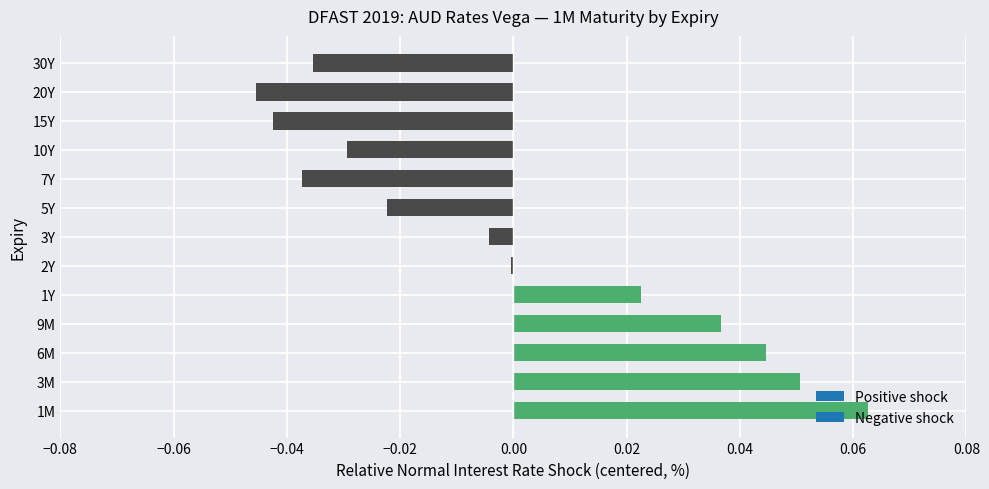

Which label corresponds to the largest value in the chart?

1M